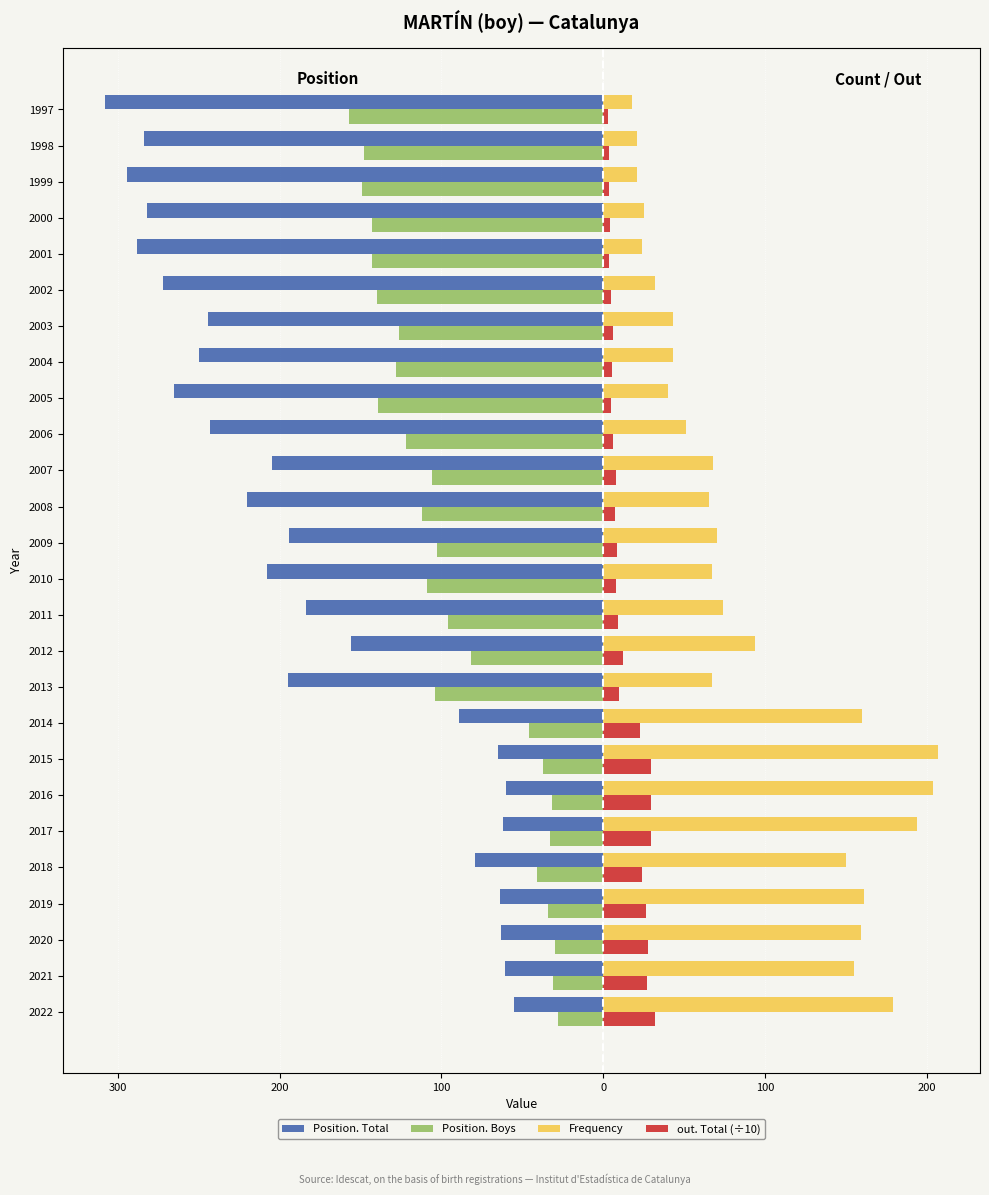

What are all the series names shown in the legend?

Position. Total, Position. Boys, Frequency, out. Total (÷10)